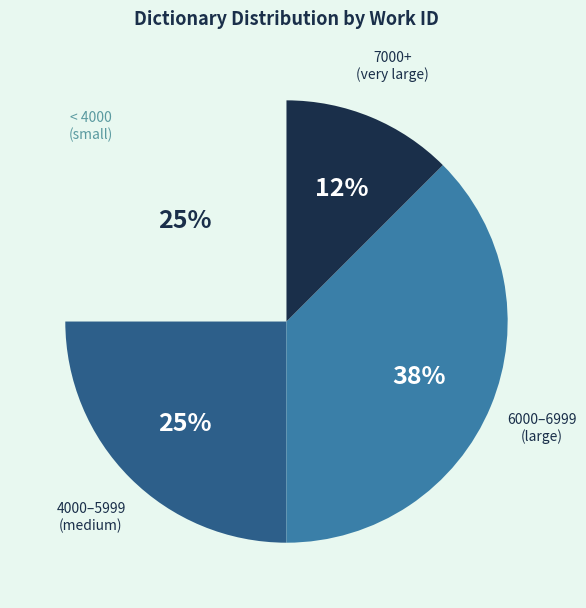

What is the smallest slice in the pie chart?

7000+ (very large)